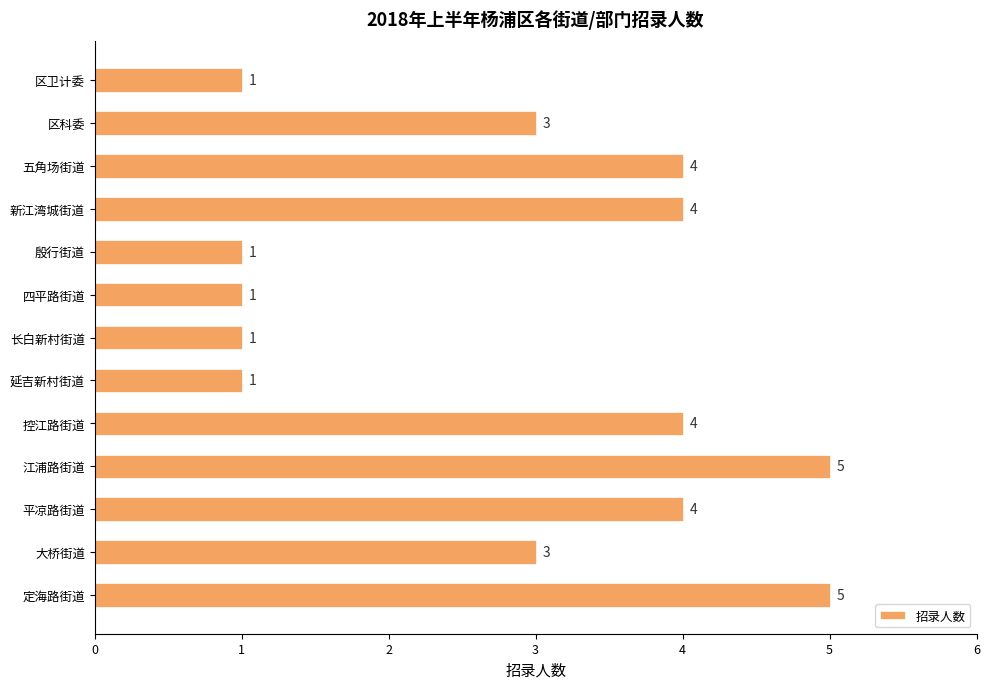

Reading top to bottom, transcribe all the data shown in this chart.

1	3	4	4	1	1	1	1	4	5	4	3	5